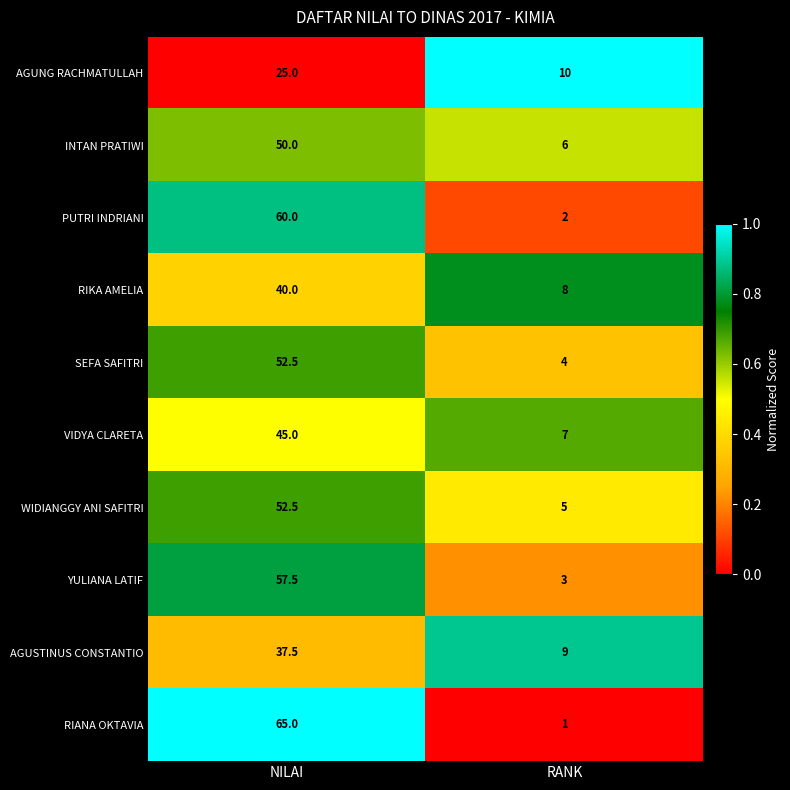

Reading right to left, list all the values displayed in this chart.

AGUNG RACHMATULLAH: 10.0	25.0
INTAN PRATIWI: 6.0	50.0
PUTRI INDRIANI: 2.0	60.0
RIKA AMELIA: 8.0	40.0
SEFA SAFITRI: 4.0	52.5
VIDYA CLARETA: 7.0	45.0
WIDIANGGY ANI SAFITRI: 5.0	52.5
YULIANA LATIF: 3.0	57.5
AGUSTINUS CONSTANTIO: 9.0	37.5
RIANA OKTAVIA: 1.0	65.0